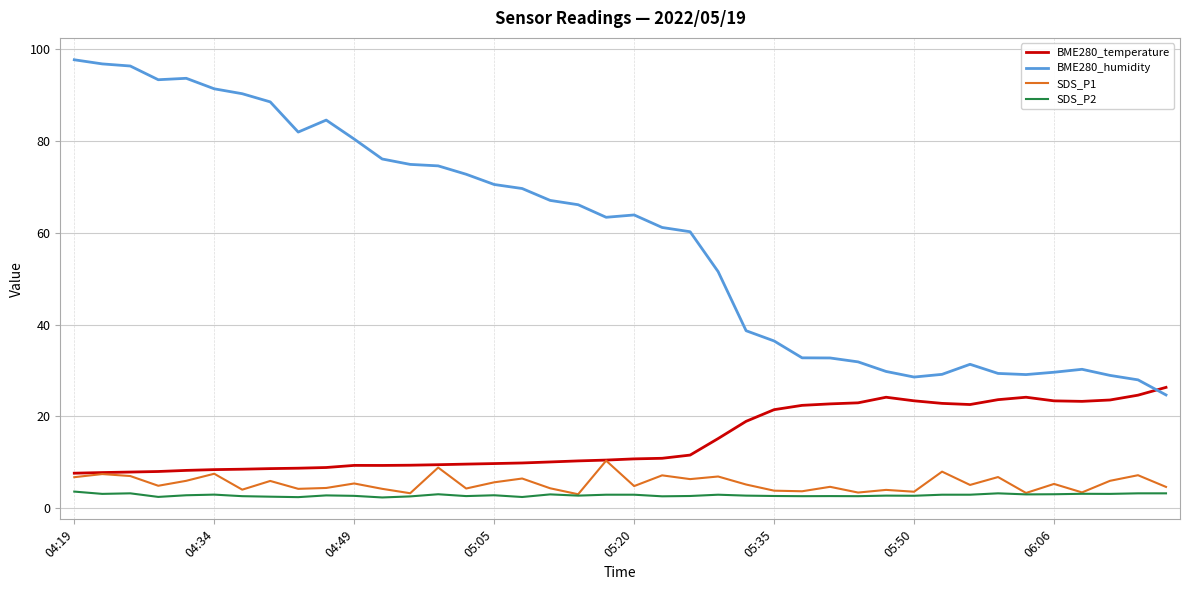

Which series has the largest range (max minus min)?

BME280_humidity